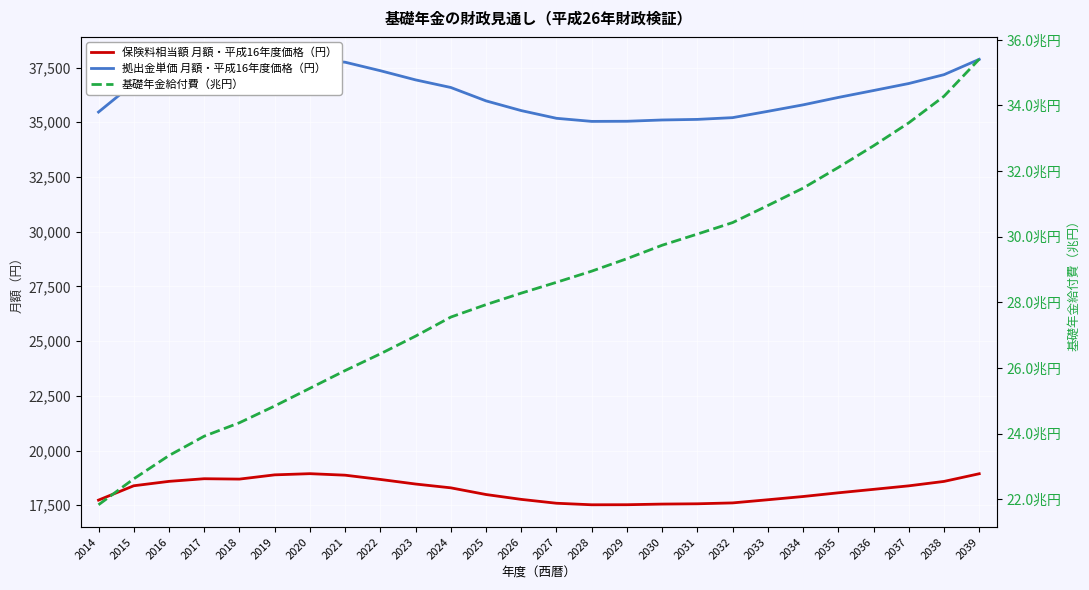

What is the sum of the 基礎年金給付費（兆円） values at 2019 and 2023?

51.8